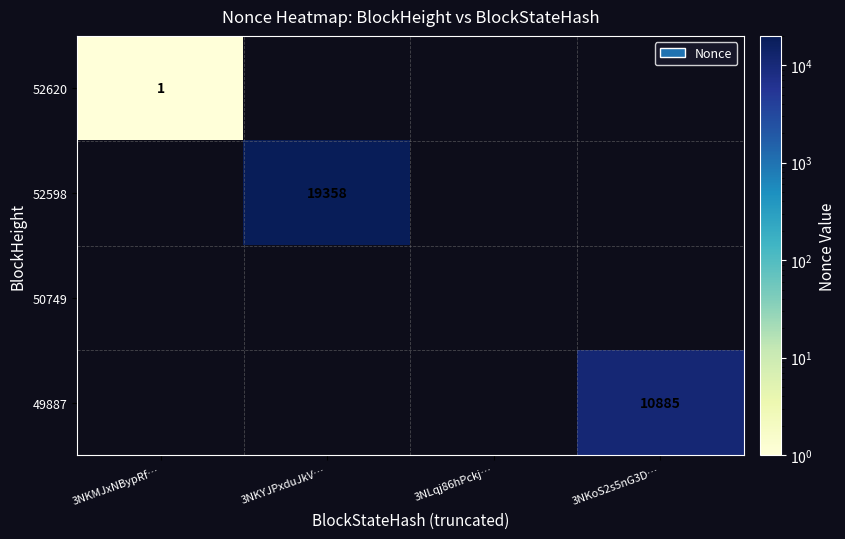

Which label corresponds to the smallest value in the chart?

3NKMJxNBypRf…